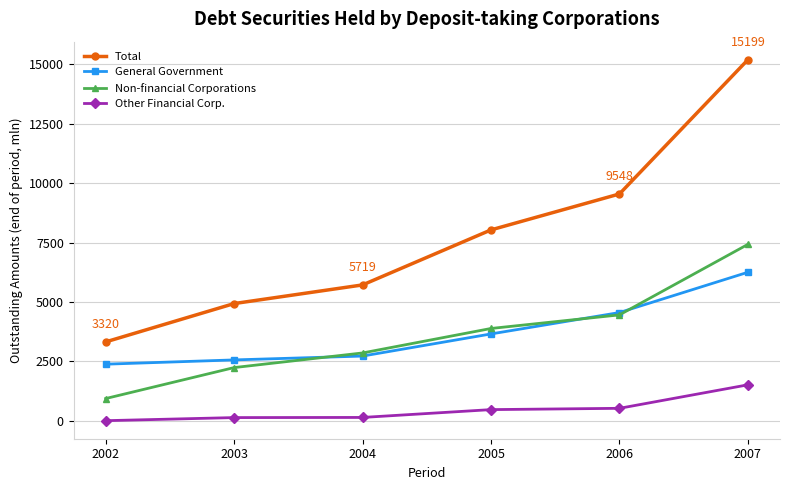

What is the minimum value shown in the chart?

4.0